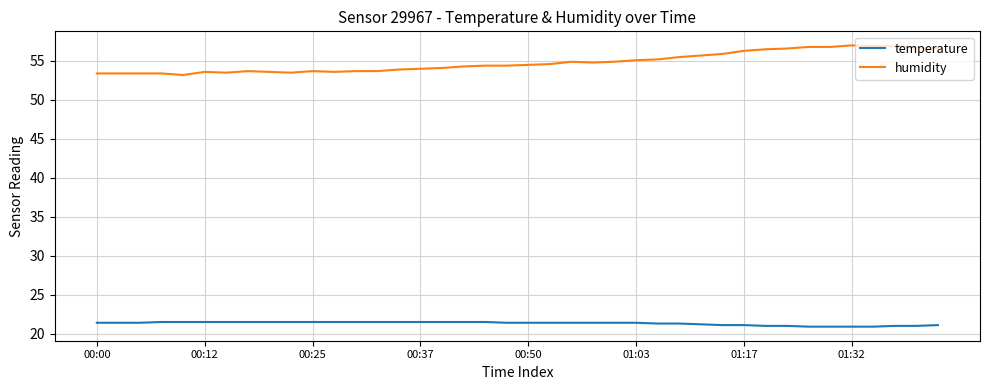

True or false: temperature and humidity intersect in this chart.

False